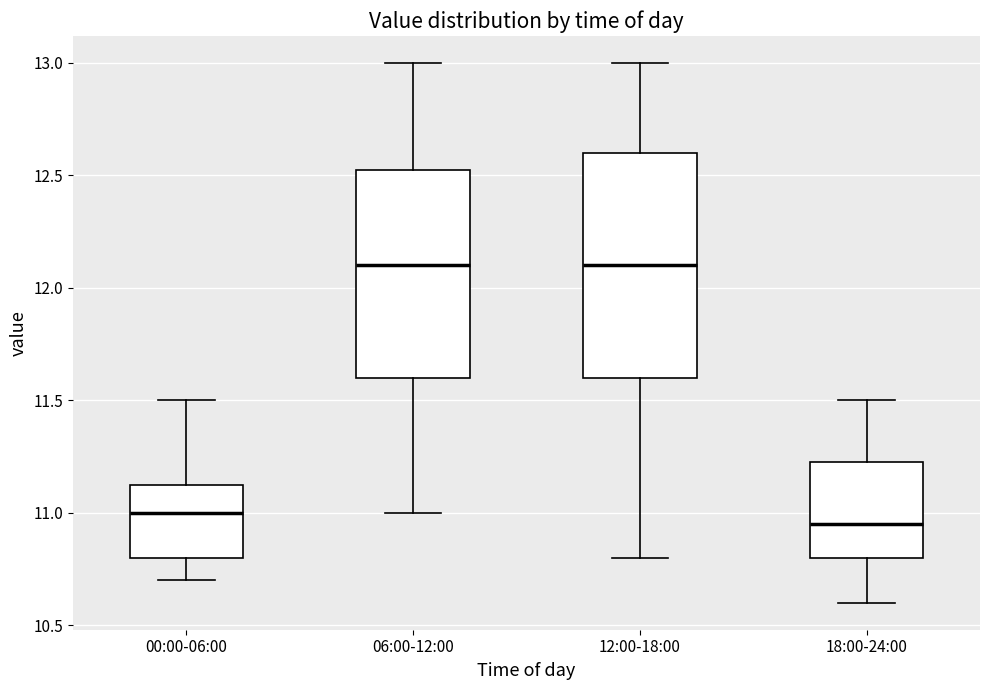

Reading left to right, transcribe this box plot: for each box, give where its median line is, the range the box spans, and where its two whiskers end, as read against the y-axis. The values are not printed on the chart, so give them approximately, as read against the axis.

00:00-06:00: median 11.00, box 10.80 to 11.15, whiskers 10.70 to 11.50
06:00-12:00: median 12.10, box 11.60 to 12.55, whiskers 11.00 to 13.00
12:00-18:00: median 12.10, box 11.60 to 12.60, whiskers 10.80 to 13.00
18:00-24:00: median 10.95, box 10.80 to 11.25, whiskers 10.60 to 11.50